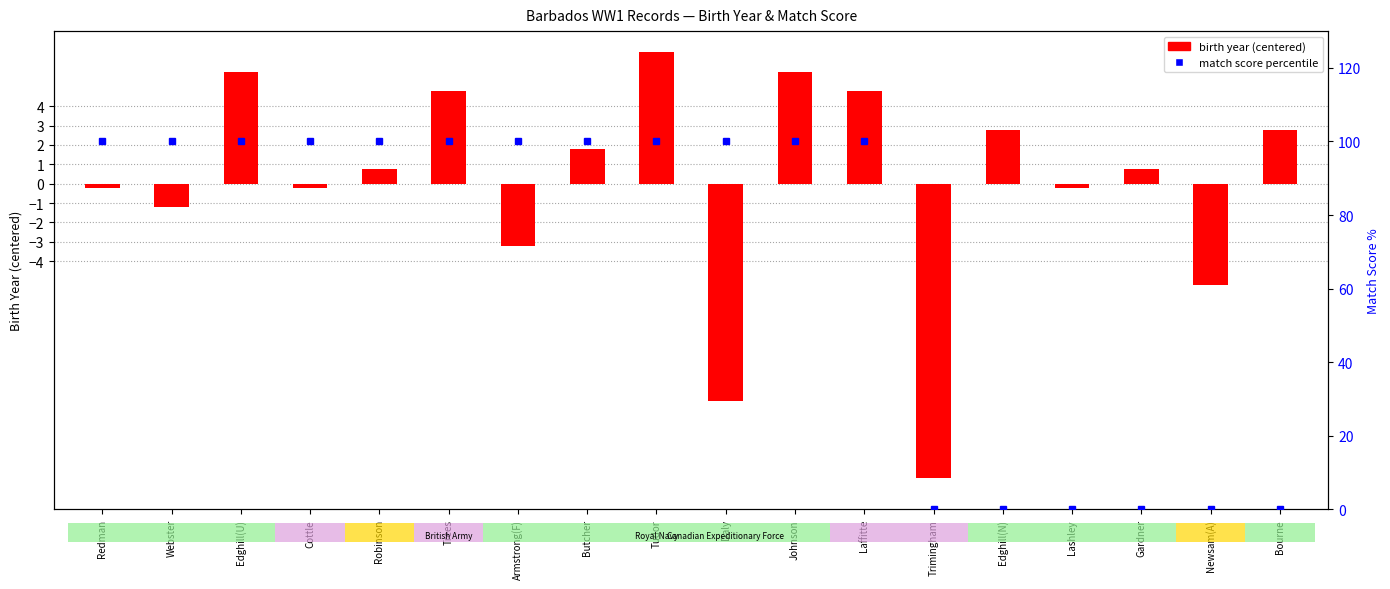

Between Daly and Cottle, which is larger?

Cottle